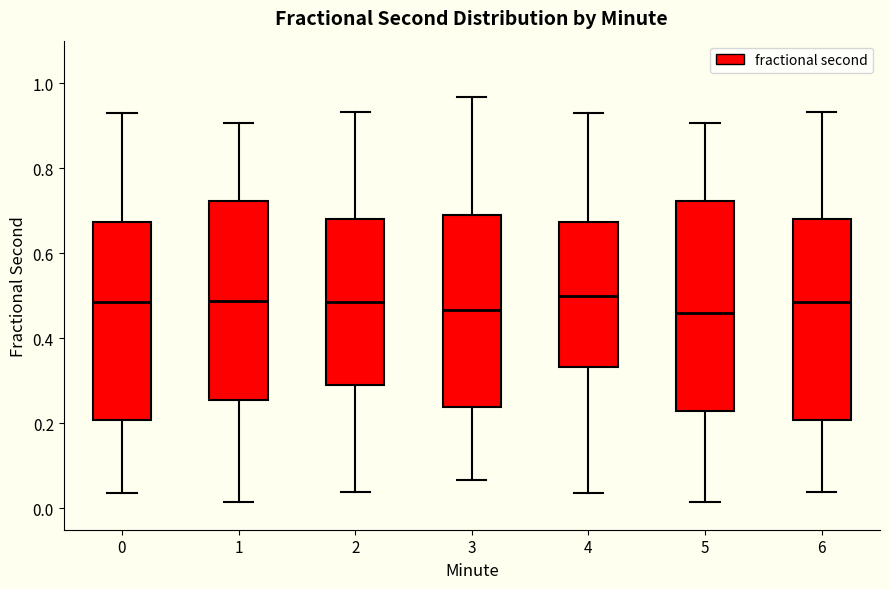

Where does the median line of the box at x = 5 sit on the y-axis? The values are not printed on the chart, so give them approximately, as read against the axis.

0.46